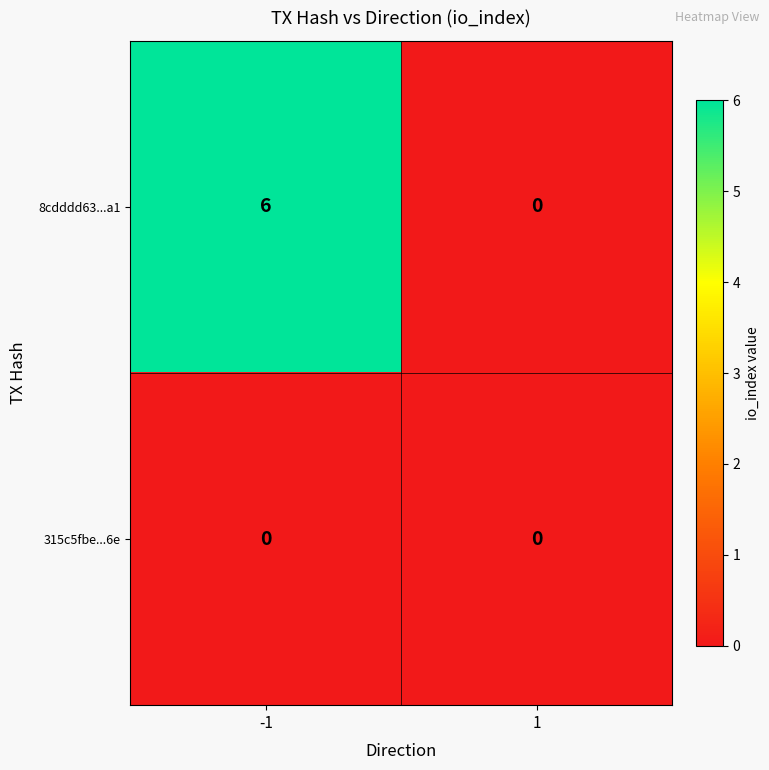

Between -1 and 1, which series saw the biggest shift?

8cdddd63...a1